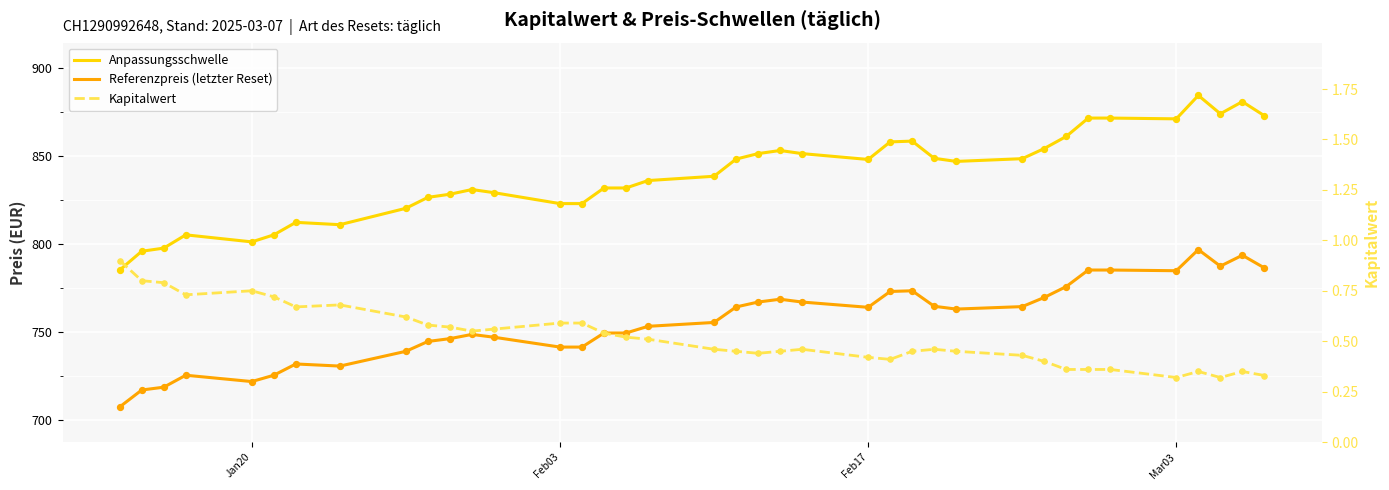

Which series reaches the maximum Y coordinate?

Anpassungsschwelle